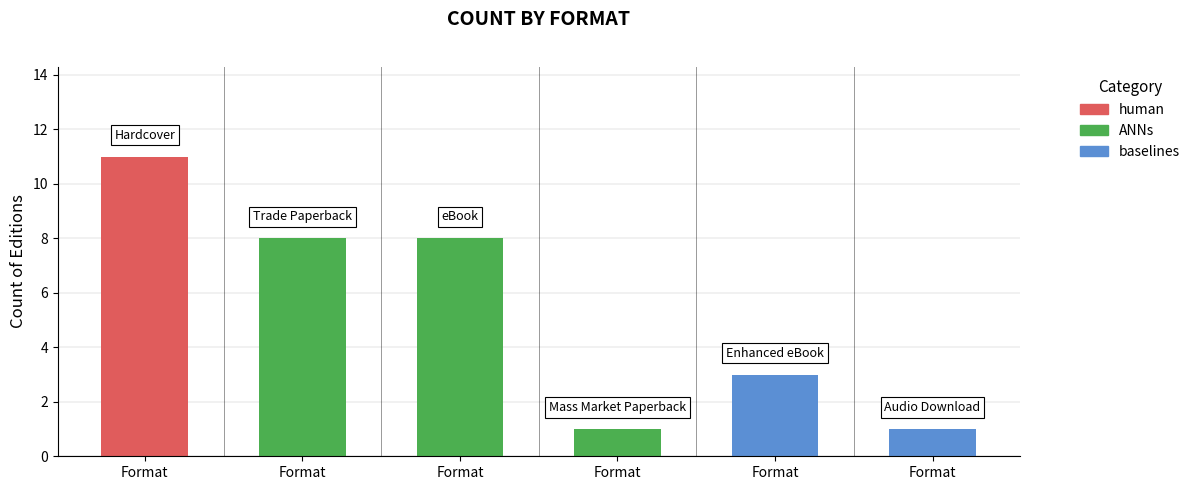

What is the difference between the second highest and second lowest values?

7